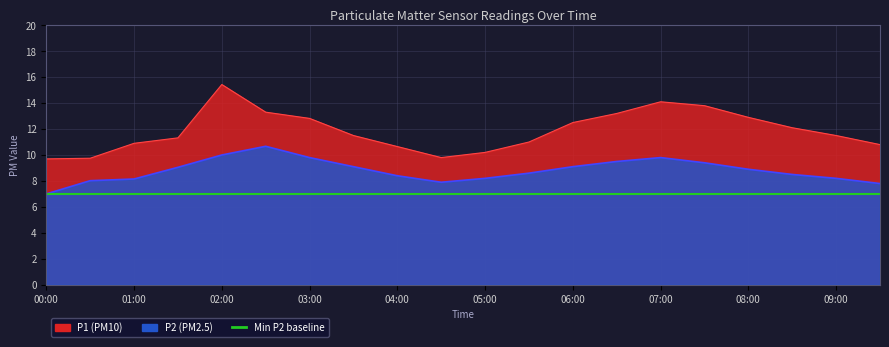

Which series has the largest range (max minus min)?

P1